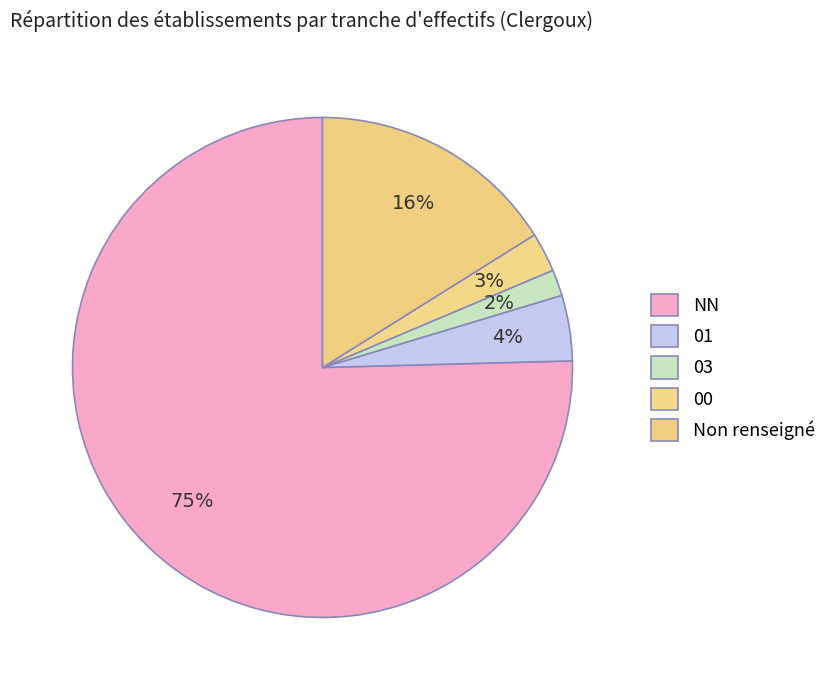

Which slice is the largest?

NN